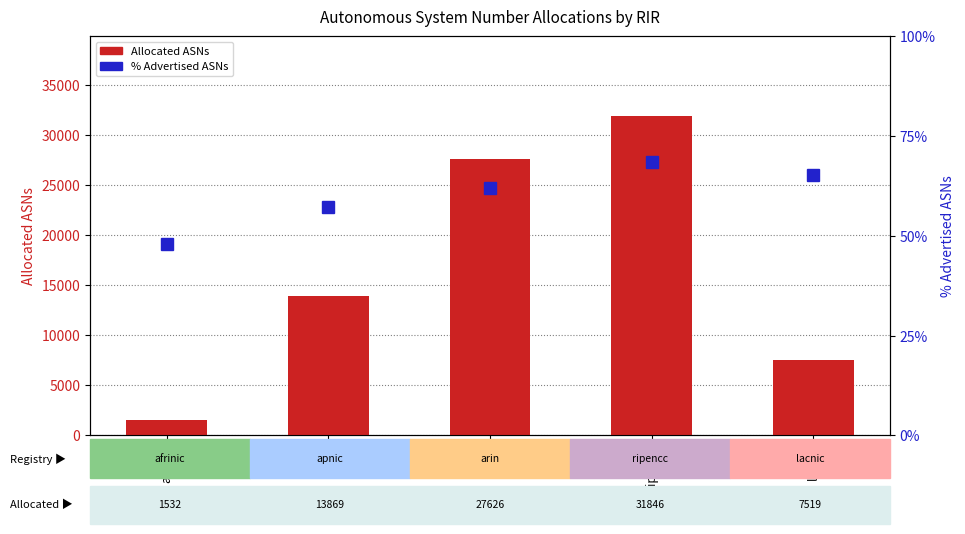

Reading right to left, what are all the values shown in this chart?

Allocated ASNs: 7519.0	31846.0	27626.0	13869.0	1532.0
% Advertised ASNs: 65.2	68.6	61.9	57.3	47.9